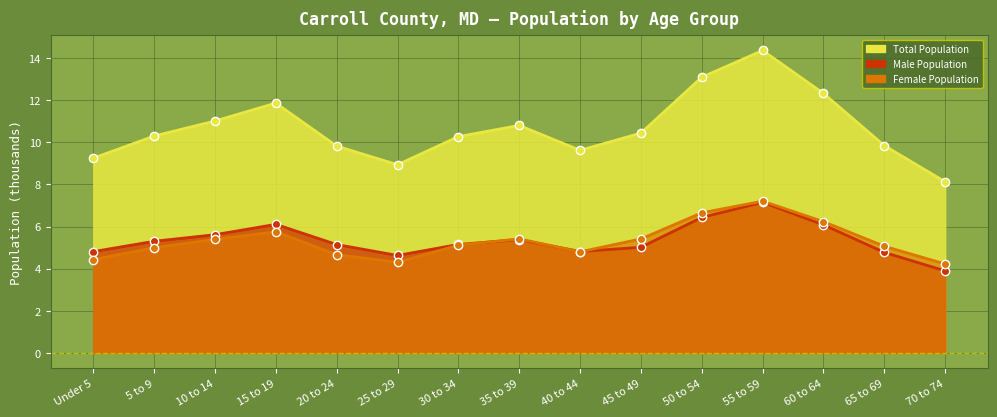

Reading right to left, transcribe all the data shown in this chart.

Total Population: 8.1	9.8	12.3	14.3	13.1	10.4	9.6	10.8	10.3	8.9	9.8	11.9	11.0	10.3	9.2
Male Population: 3.9	4.8	6.1	7.1	6.4	5.0	4.8	5.4	5.1	4.6	5.1	6.1	5.6	5.3	4.8
Female Population: 4.2	5.1	6.2	7.2	6.7	5.4	4.8	5.4	5.1	4.3	4.7	5.7	5.4	5.0	4.4